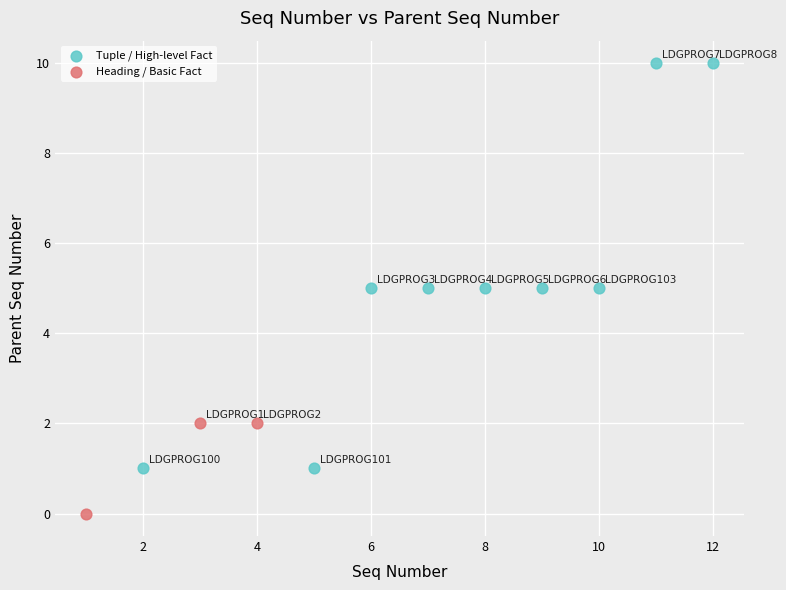

Which series reaches the maximum Y coordinate?

Tuple / High-level Fact